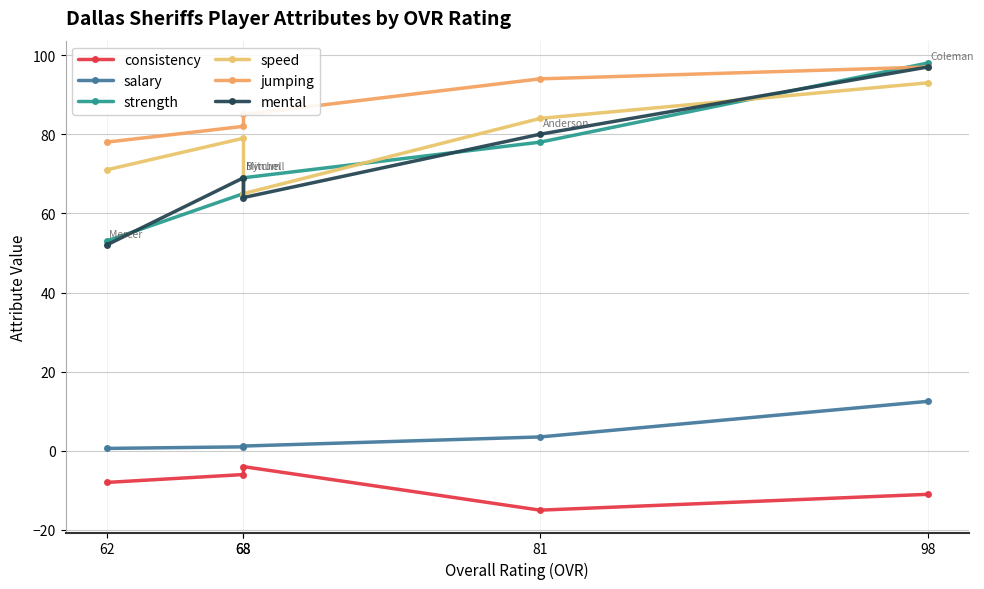

How many interior local peaks does the consistency series have?

1